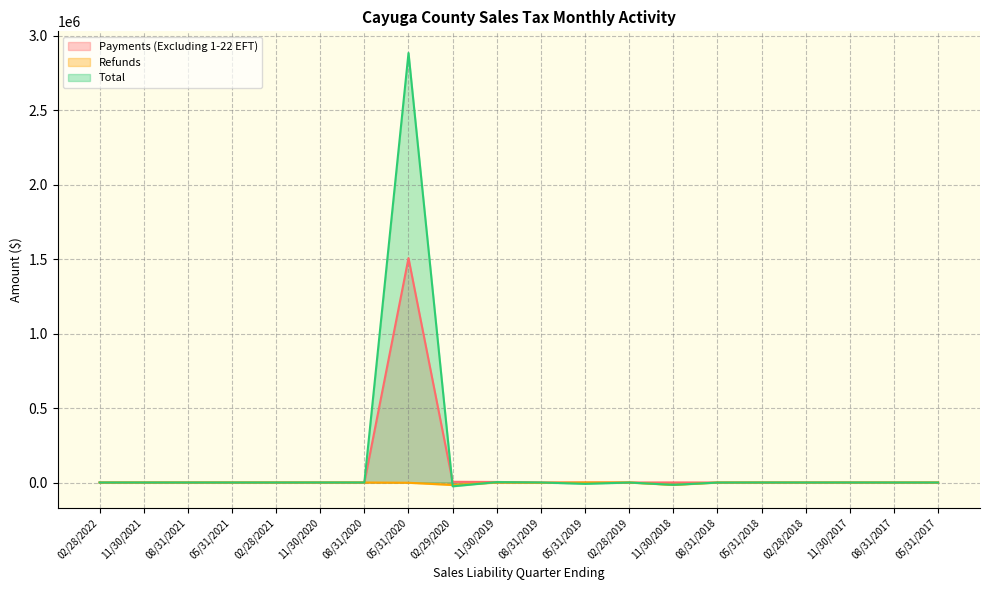

Rank the categories by Total value from highest to lowest.

05/31/2020, 11/30/2019, 08/31/2019, 11/30/2020, 11/30/2017, 05/31/2018, 08/31/2020, 02/28/2022, 11/30/2021, 08/31/2021, 05/31/2021, 02/28/2021, 02/28/2018, 08/31/2017, 05/31/2017, 02/28/2019, 08/31/2018, 05/31/2019, 11/30/2018, 02/29/2020